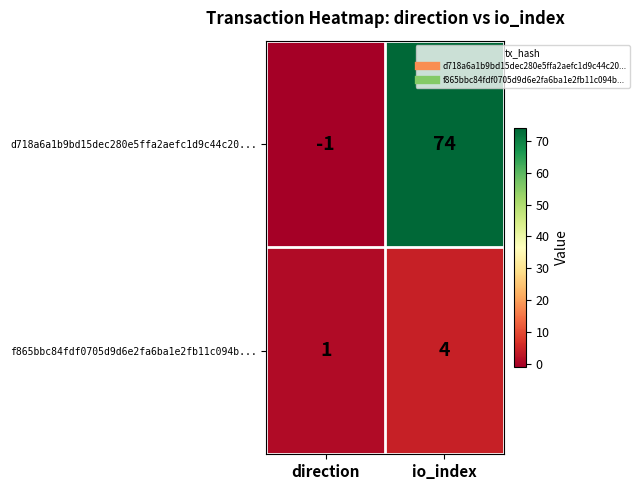

At which label is f865bbc84fdf0705d9d6e2fa6ba1e2fb11c094b... closest to 2?

direction